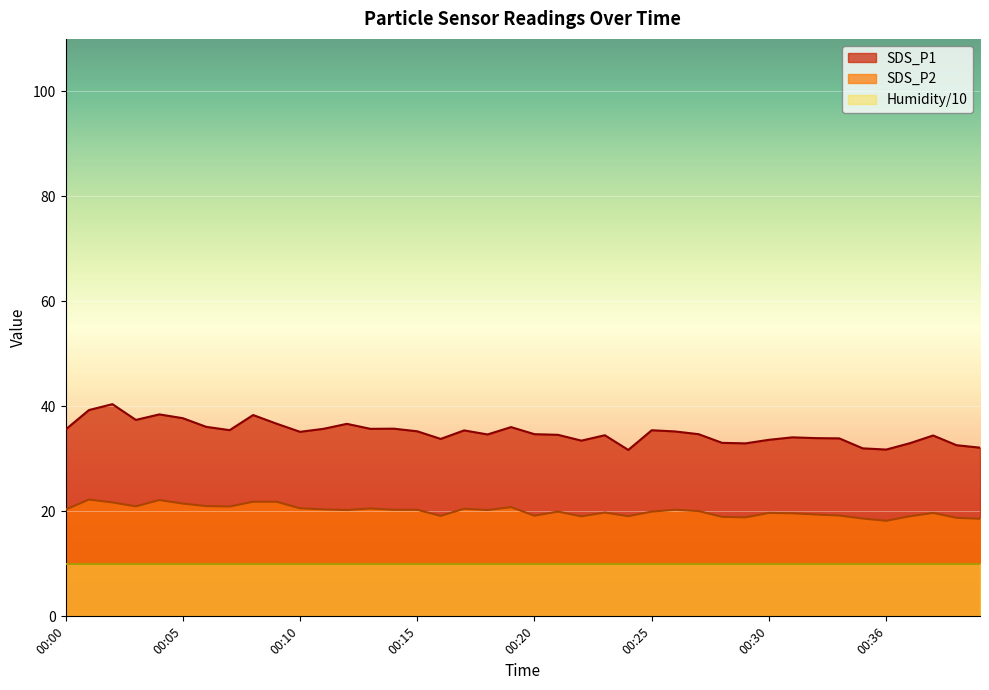

Which series changed the most between 00:01 and 00:40?

SDS_P1